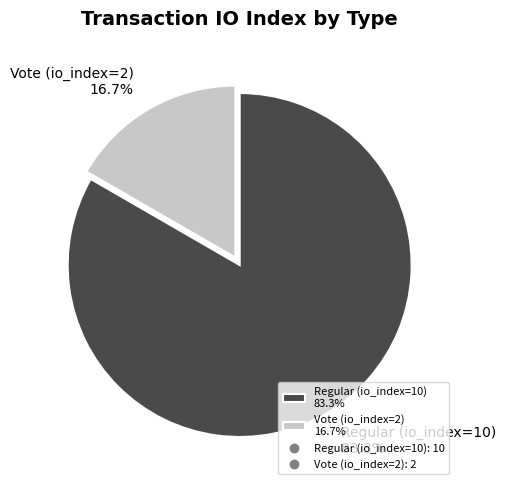

Combined, do Vote (io_index=2) and Regular (io_index=10) account for over 50%?

Yes